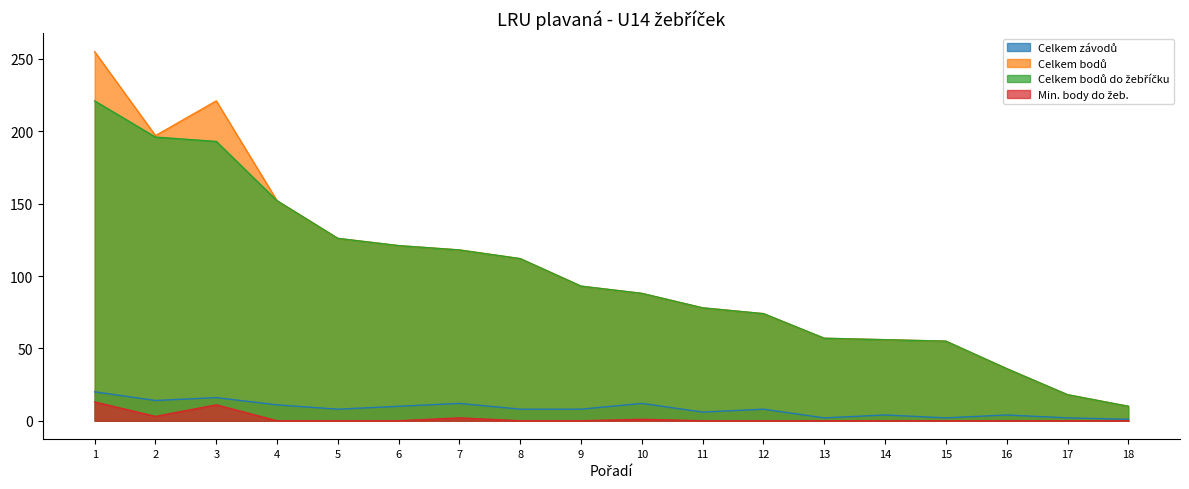

At how many categories does at least one series exceed 53?

15